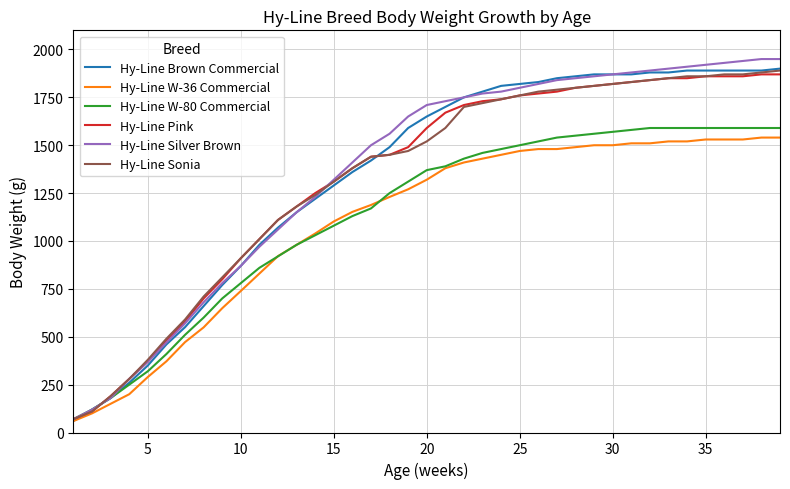

What is the minimum value shown in the chart?

60